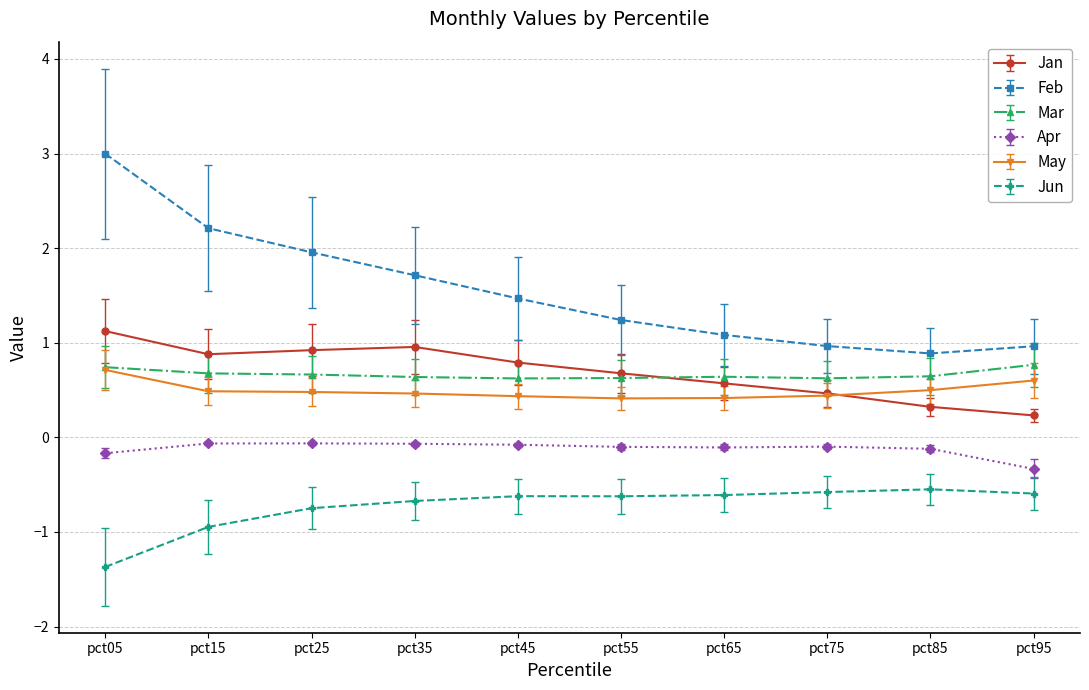

At which category is the sum across all series the highest?

pct05